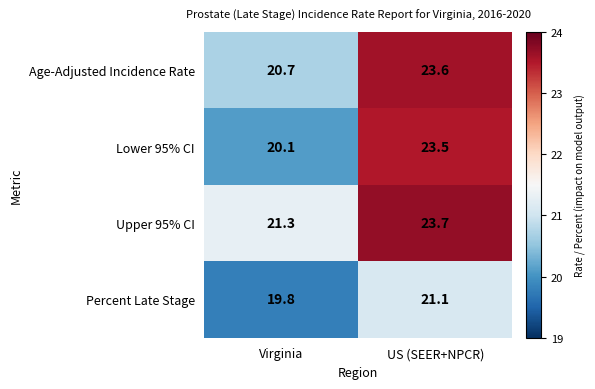

The value of Lower 95% CI at Virginia is 27.8. True or false?

False